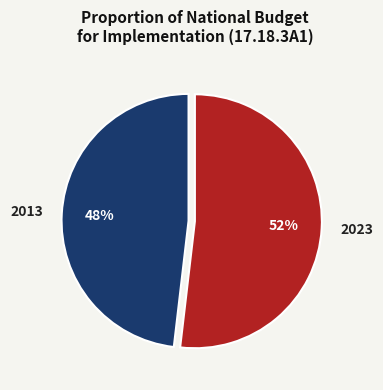

To the nearest percent, what is the average slice percentage?

50%